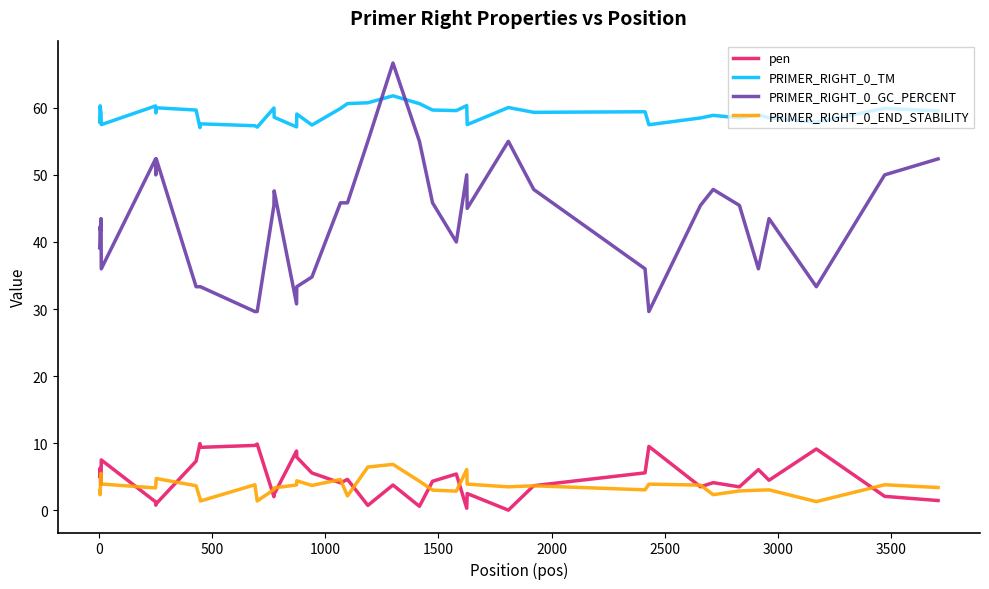

How many categories are shown in the chart?

40